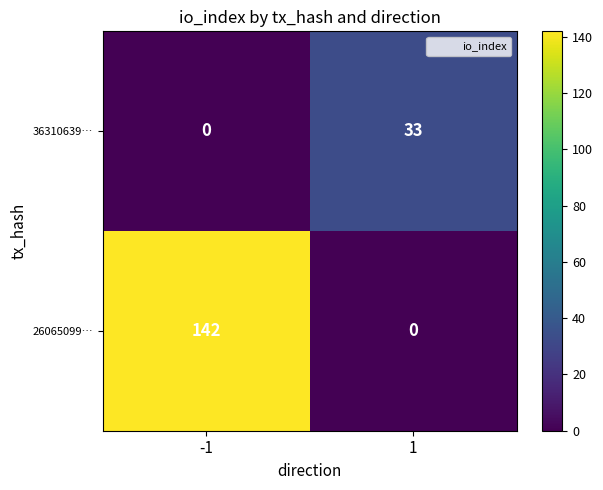

Which series changed the most between -1 and 1?

26065099…